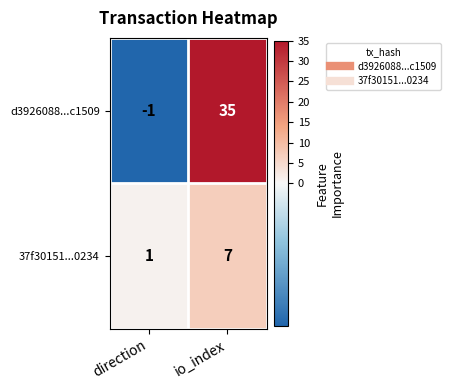

What is the difference between the maximum and minimum values in the 37f30151...0234 series?

6